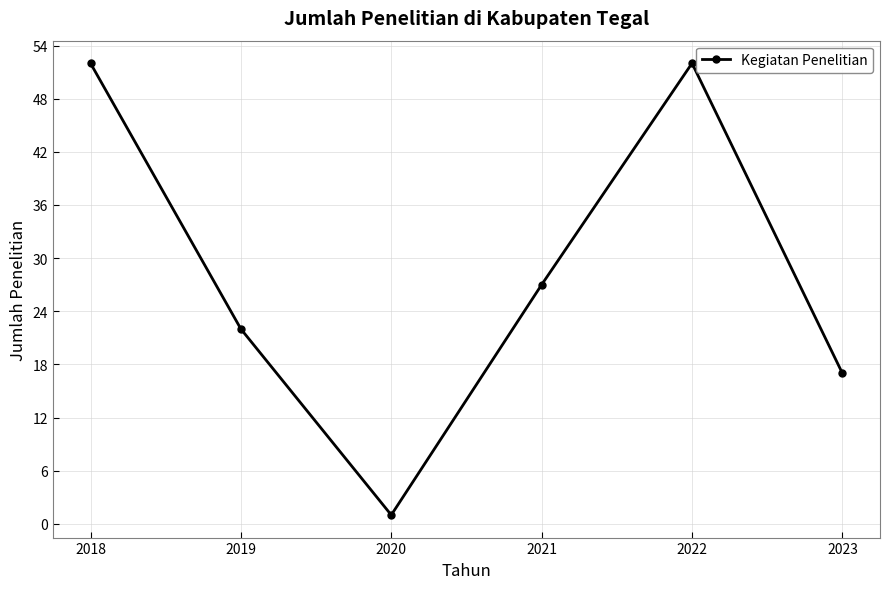

Is it true that the value at 2023 is 7?

False